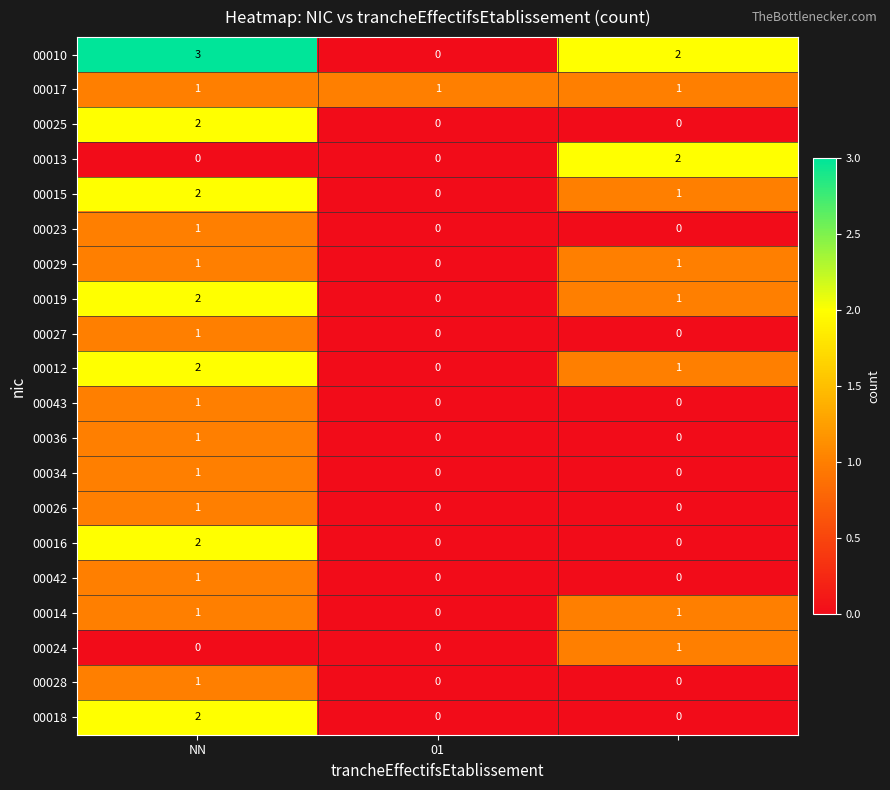

Which series has the largest total across all categories?

00010